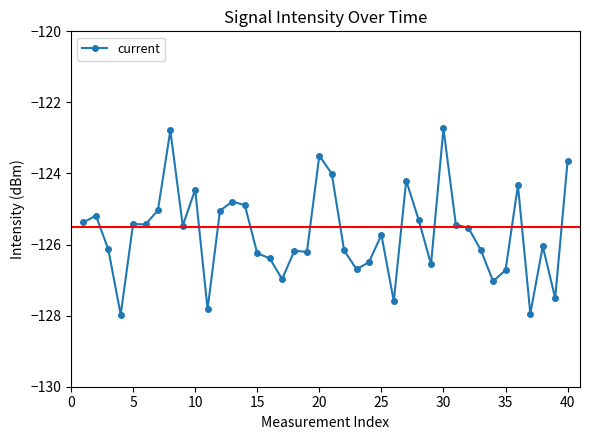

What is the sum of all values?

-5027.1